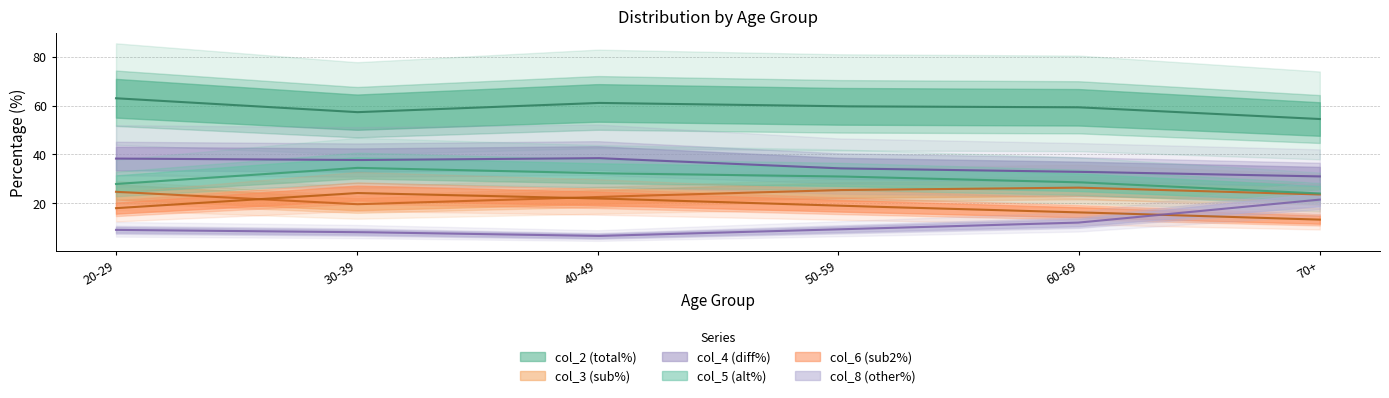

Where does the col_4 series first go above 37?

20-29